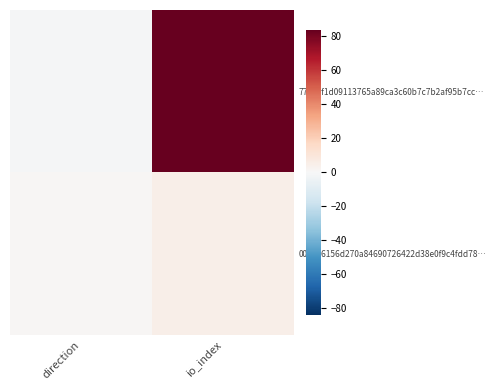

Count the number of categories in the chart.

2